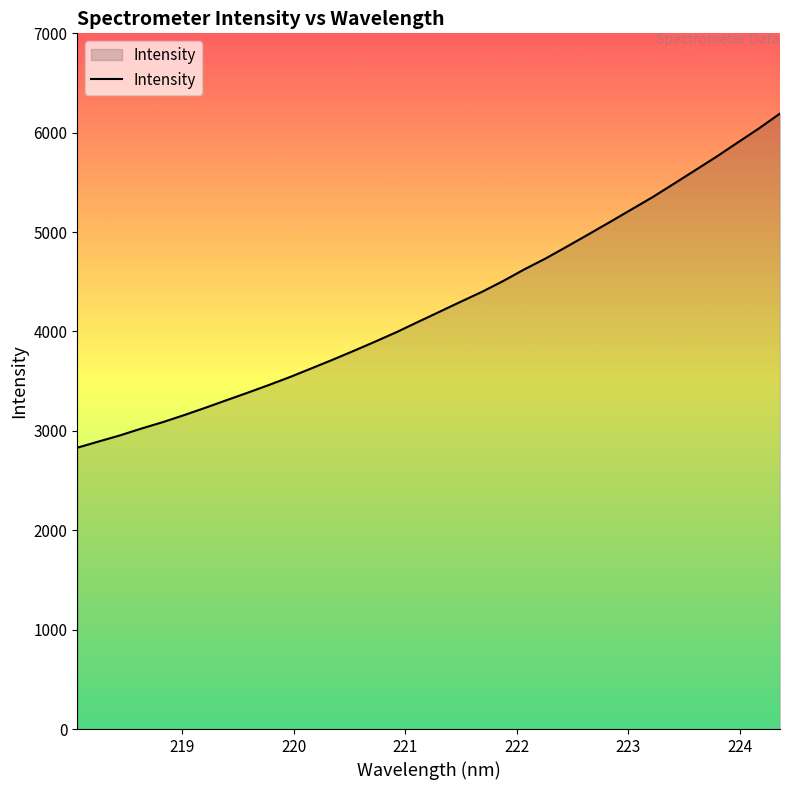

Does the chart display data point markers on the line(s)?

No